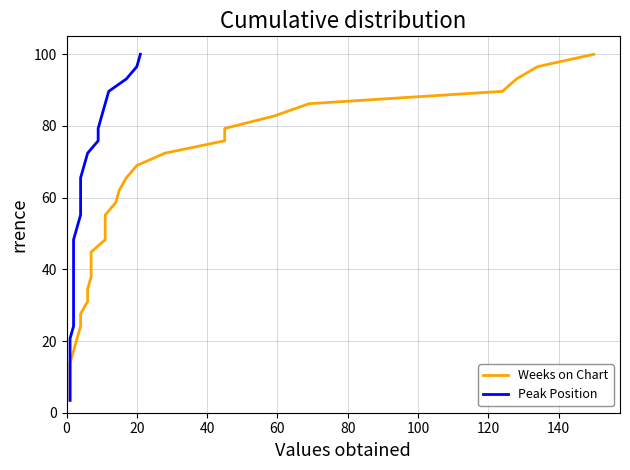

Reading left to right, transcribe all the data shown in this chart.

Weeks on Chart: 3.4	6.9	10.3	13.8	17.2	20.7	24.1	27.6	31.0	34.5	37.9	41.4	44.8	48.3	51.7	55.2	58.6	62.1	65.5	69.0	72.4	75.9	79.3	82.8	86.2	89.7	93.1	96.6	100.0
Peak Position: 3.4	6.9	10.3	13.8	17.2	20.7	24.1	27.6	31.0	34.5	37.9	41.4	44.8	48.3	51.7	55.2	58.6	62.1	65.5	69.0	72.4	75.9	79.3	82.8	86.2	89.7	93.1	96.6	100.0